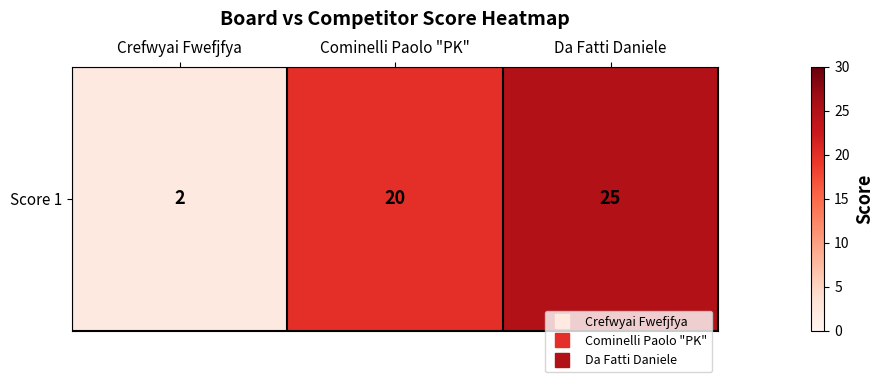

The chart shows a value of 10 at Da Fatti Daniele. True or false?

False